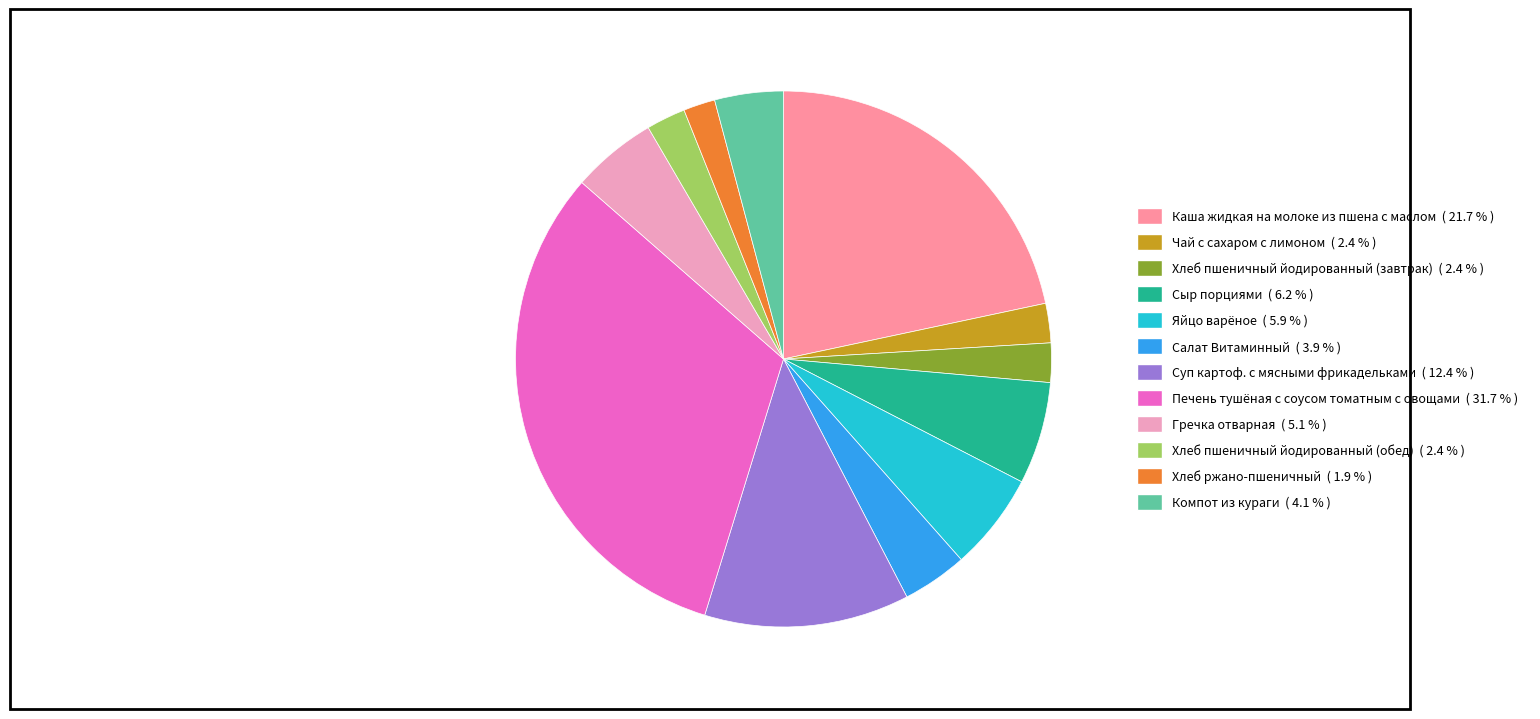

Does Каша жидкая на молоке из пшена с маслом represent more than half of the total?

No